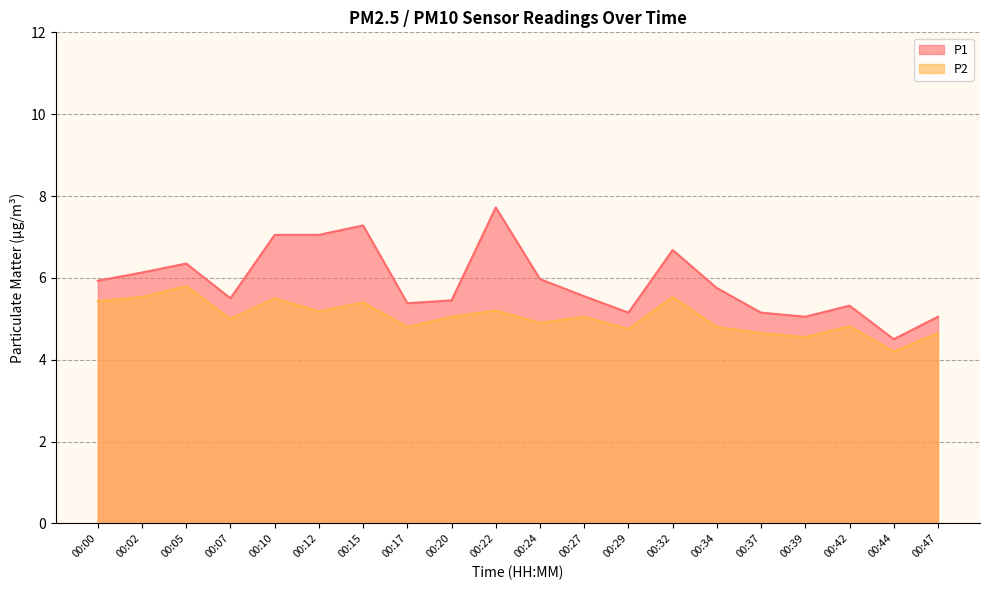

Rank the categories by P1 value from lowest to highest.

00:44, 00:39, 00:47, 00:29, 00:37, 00:42, 00:17, 00:20, 00:07, 00:27, 00:34, 00:00, 00:24, 00:02, 00:05, 00:32, 00:10, 00:12, 00:15, 00:22